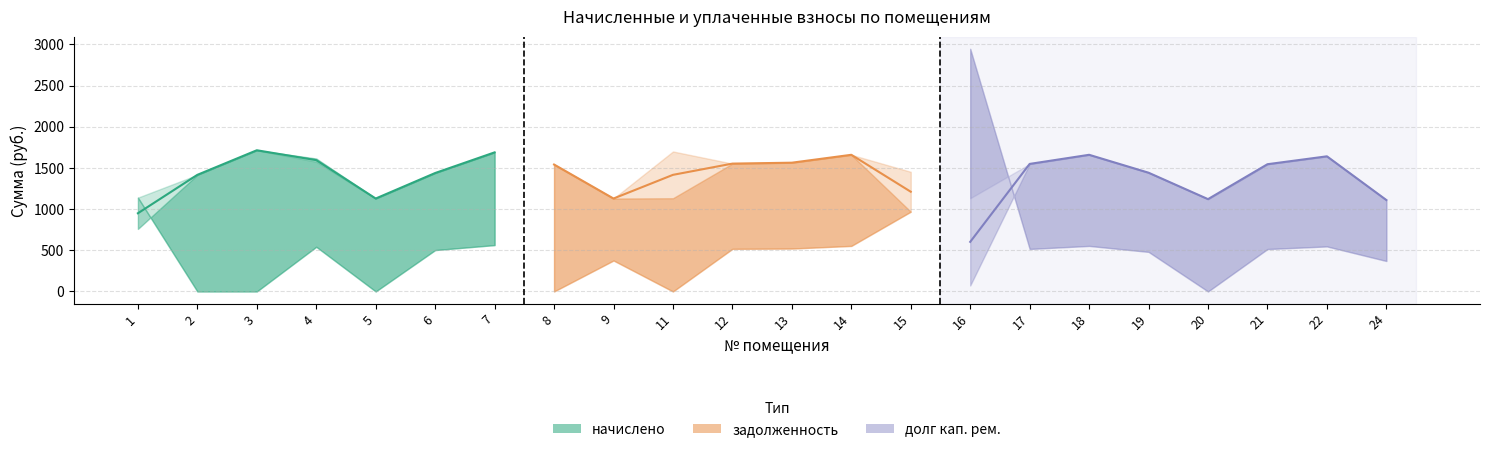

True or false: задолженность has more than 1 points higher than both neighbors.

True